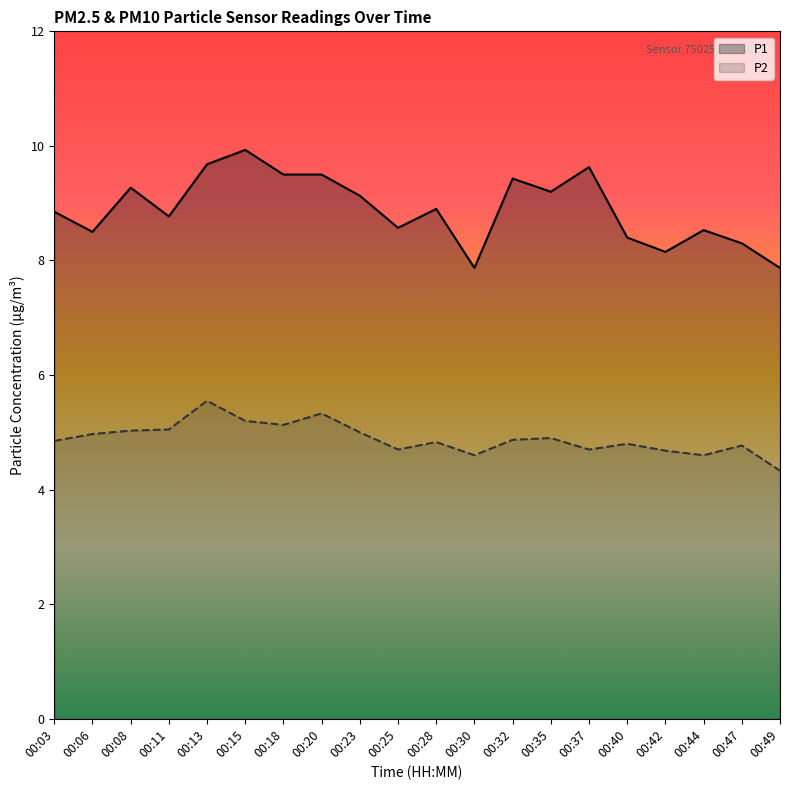

Reading left to right, transcribe all the data shown in this chart.

P1: 8.8	8.5	9.3	8.8	9.7	9.9	9.5	9.5	9.1	8.6	8.9	7.9	9.4	9.2	9.6	8.4	8.2	8.5	8.3	7.9
P2: 4.8	5.0	5.0	5.0	5.5	5.2	5.1	5.3	5.0	4.7	4.8	4.6	4.9	4.9	4.7	4.8	4.7	4.6	4.8	4.3